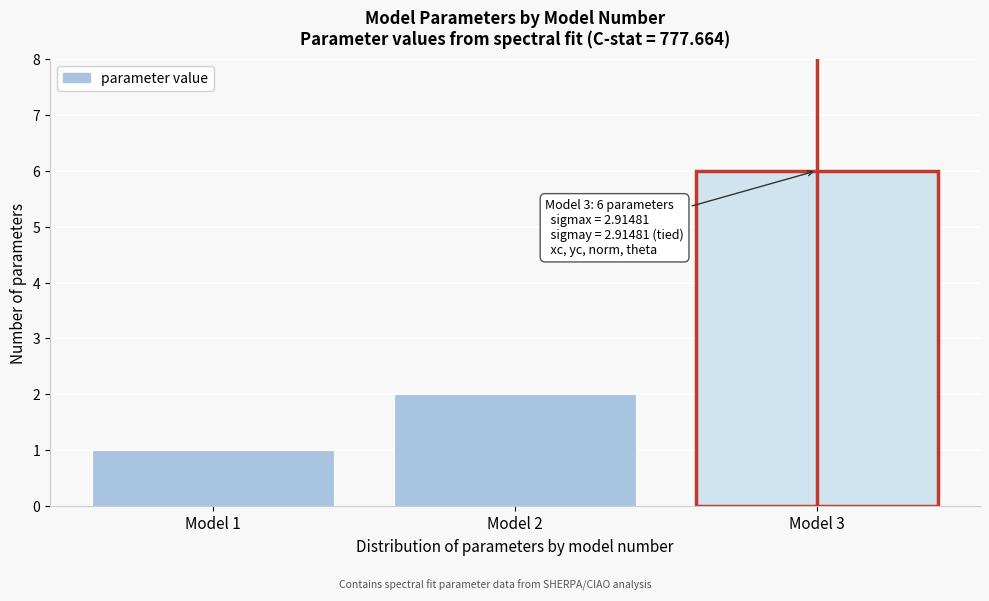

Reading left to right, what are all the values shown in this chart?

Model 1=1	Model 2=2	Model 3=6